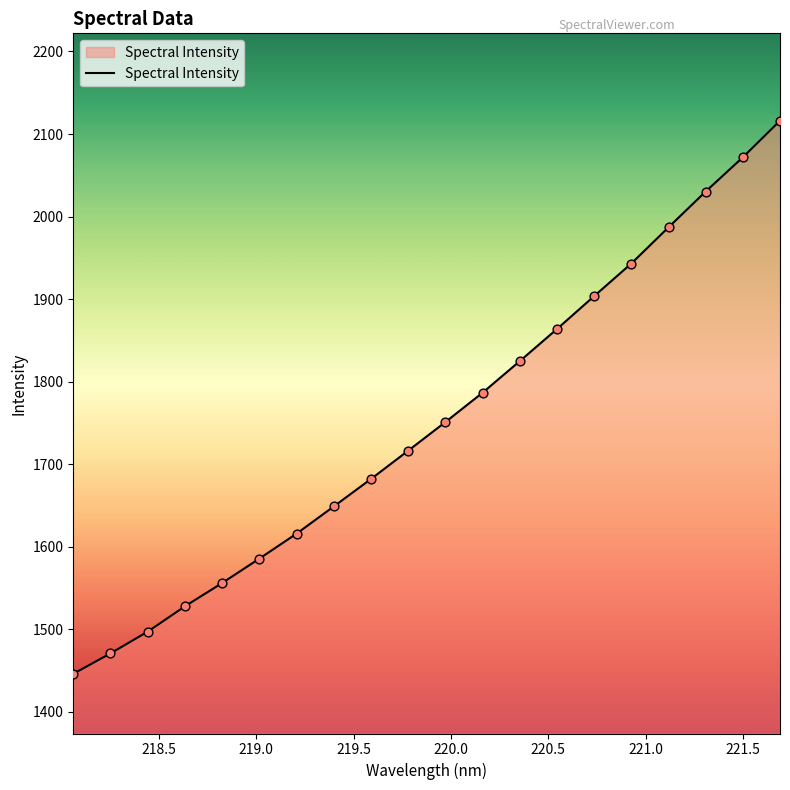

What is the minimum value shown in the chart?

1446.2